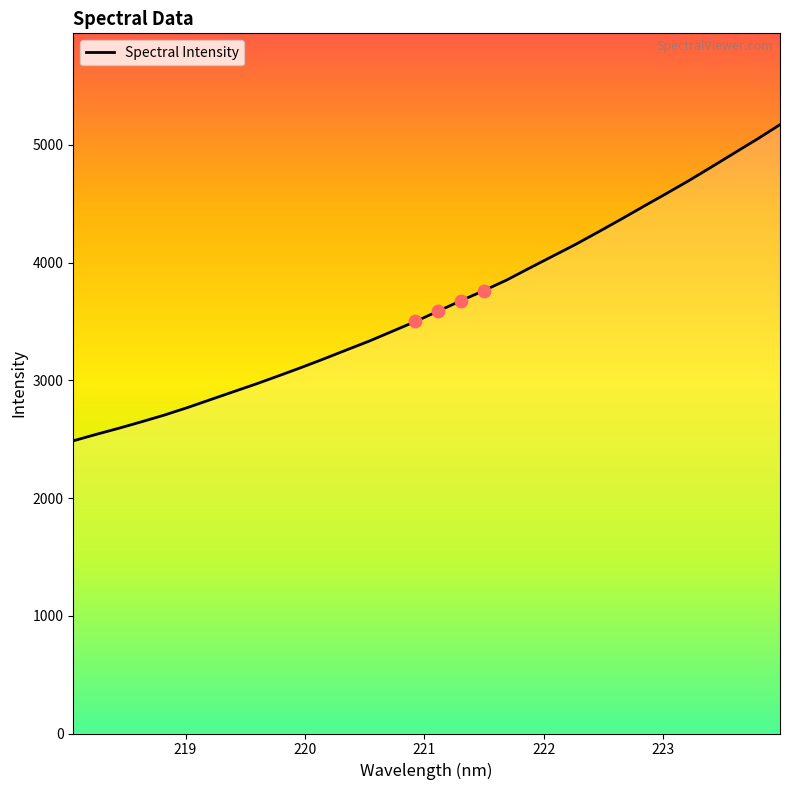

What is the greatest value displayed?

5172.5